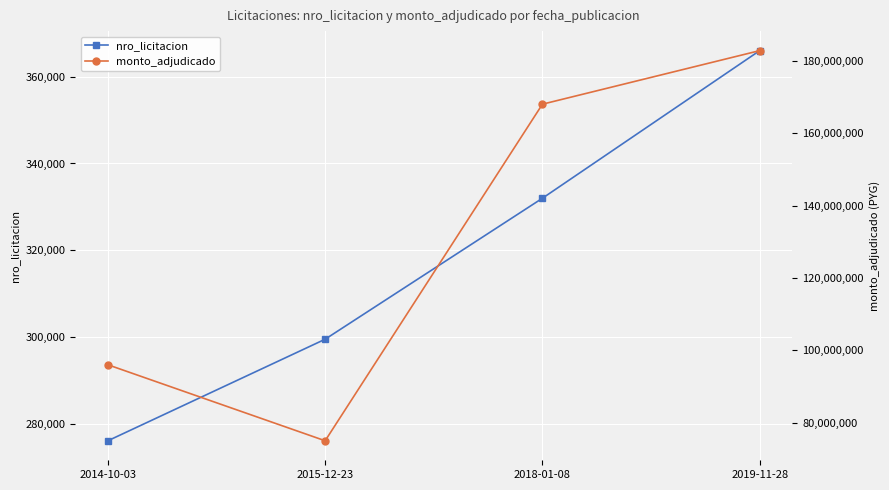

How many nro_licitacion values are between 299579 and 365957?

3